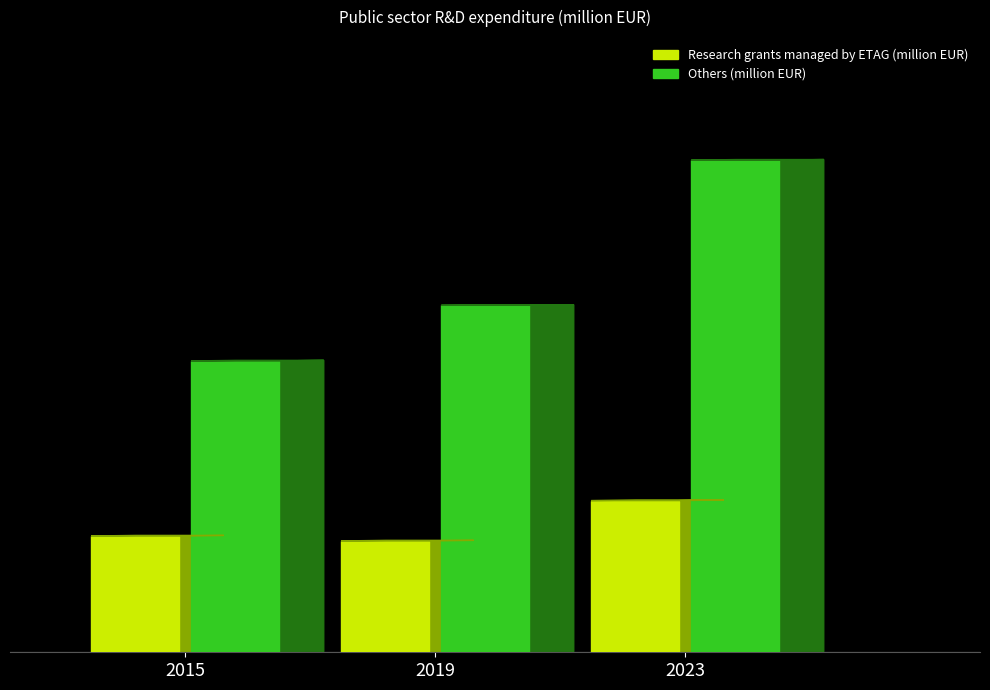

True or false: Research grants managed by ETAG (million EUR) has a value of 72.9 at 2023.

False